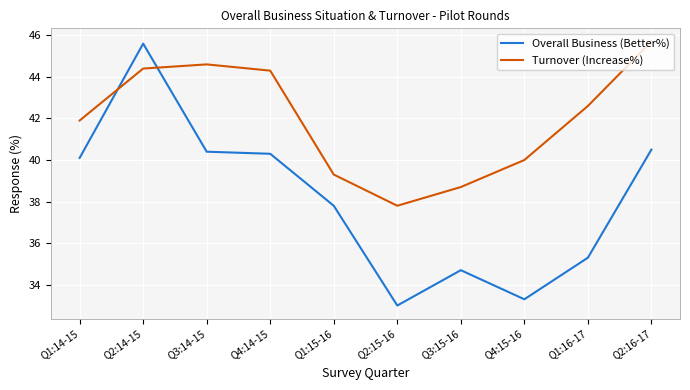

Which series has the widest spread of values?

Overall Business (Better%)